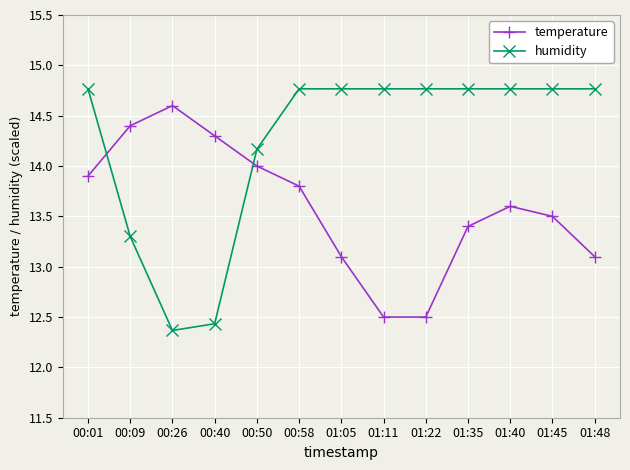

Reading left to right, what are all the values shown in this chart?

temperature: 00:01=13.9	00:09=14.4	00:26=14.6	00:40=14.3	00:50=14.0	00:58=13.8	01:05=13.1	01:11=12.5	01:22=12.5	01:35=13.4	01:40=13.6	01:45=13.5	01:48=13.1
humidity: 00:01=14.8	00:09=13.3	00:26=12.4	00:40=12.4	00:50=14.2	00:58=14.8	01:05=14.8	01:11=14.8	01:22=14.8	01:35=14.8	01:40=14.8	01:45=14.8	01:48=14.8